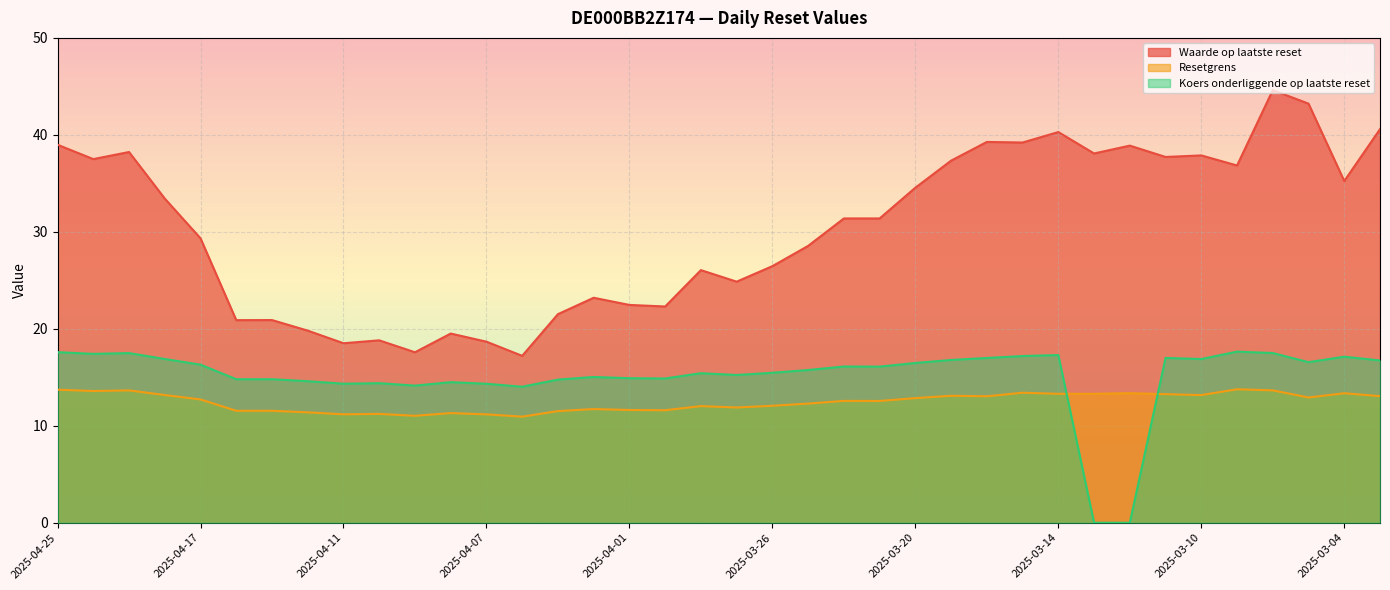

At which label does Resetgrens reach its minimum?

2025-04-04